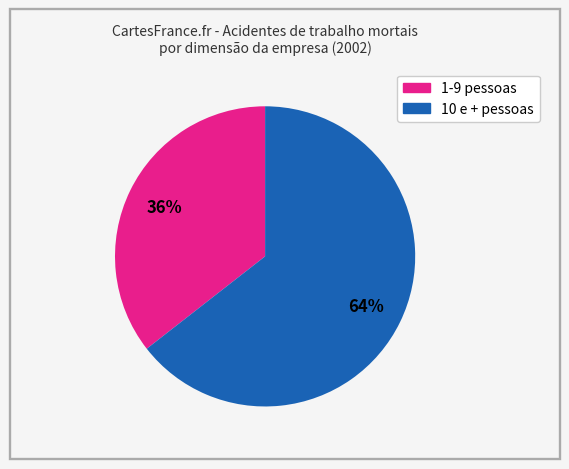

How many slices are in this pie chart?

2